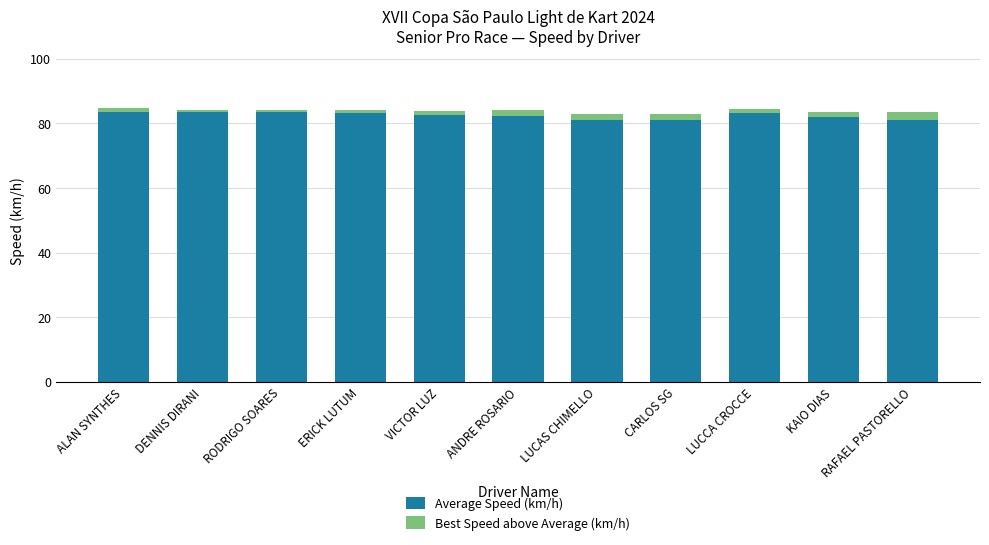

What is the minimum value for Average Speed (km/h)?

81.0